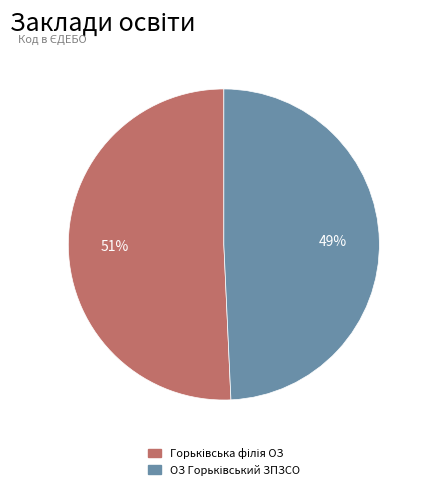

Is there any slice that represents more than half of the pie?

Yes